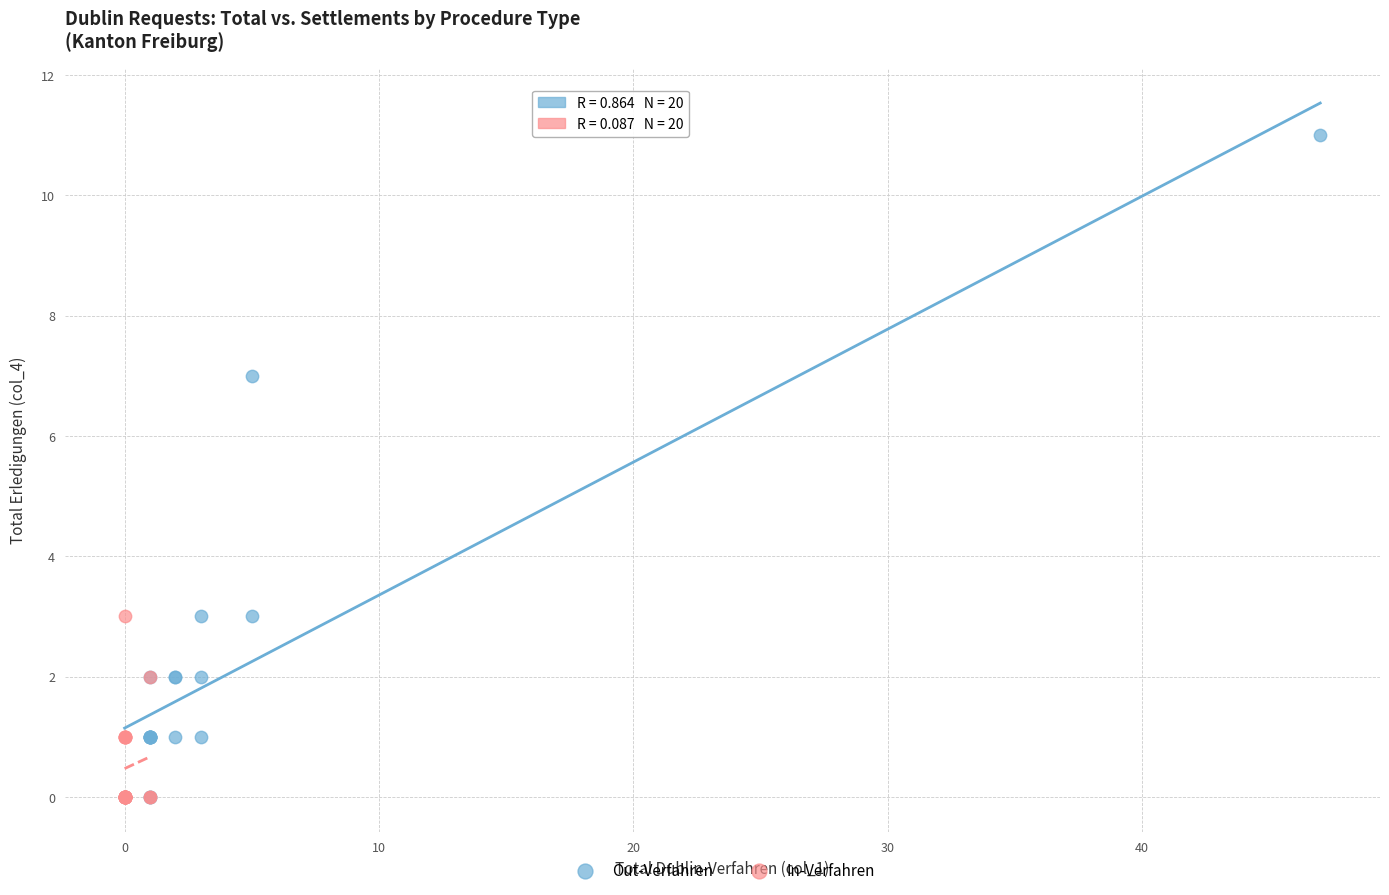

Which series reaches the maximum Y coordinate?

Out-Verfahren